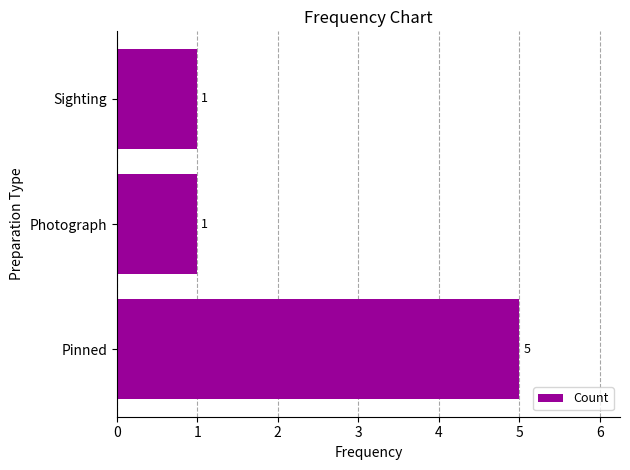

How many series are shown in this chart?

1